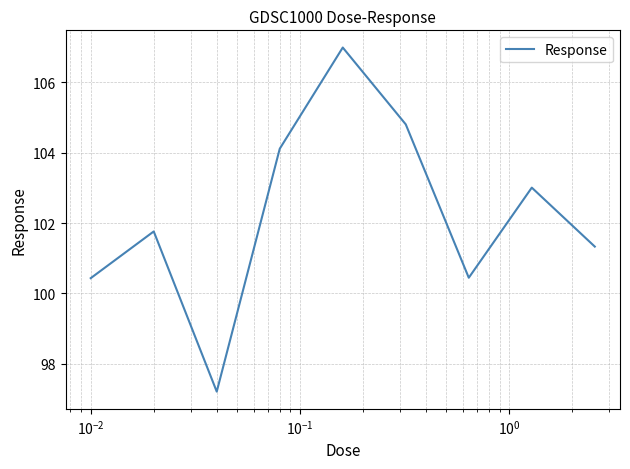

What is the difference between the maximum and minimum values?

9.8